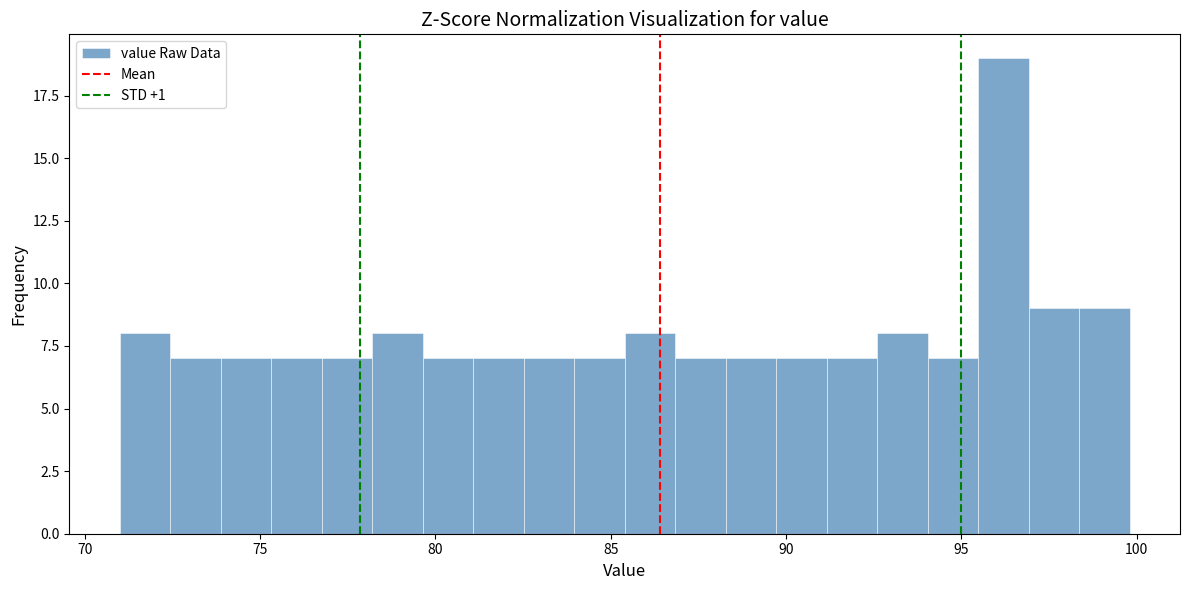

Around what value on the x-axis is the tallest bar? Give the approximate position of its centre, as read against the axis.

96.0